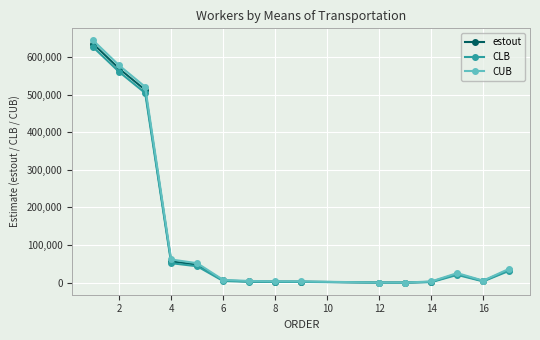

At how many categories does at least one series exceed 171807?

3